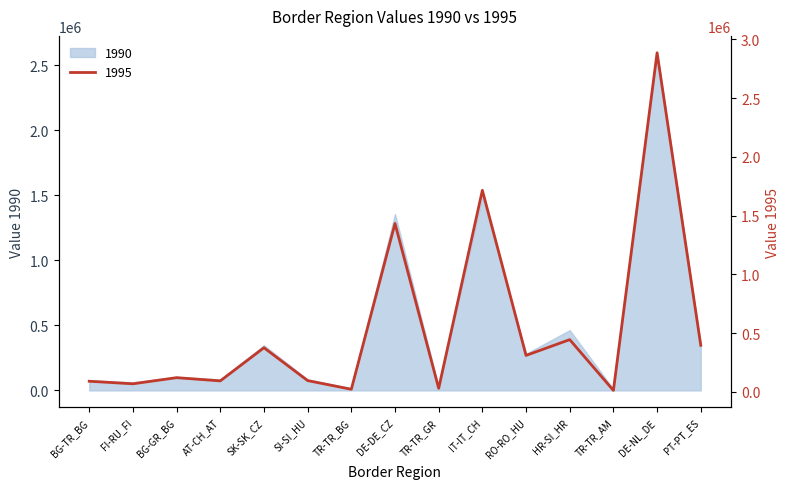

Is it true that the value at TR-TR_BG is 22683?

True